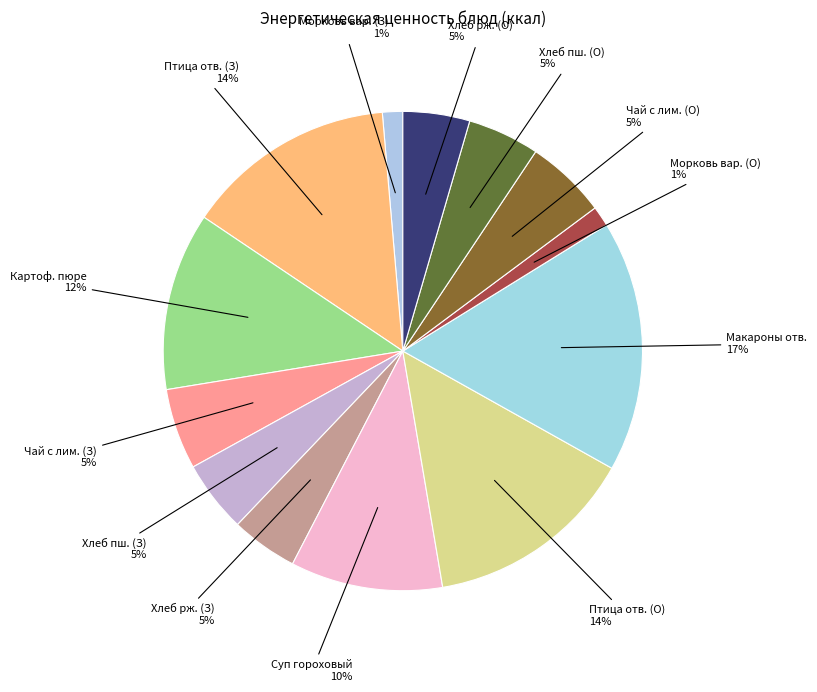

True or false: Хлеб пш. (О) accounts for 18% of the total.

False